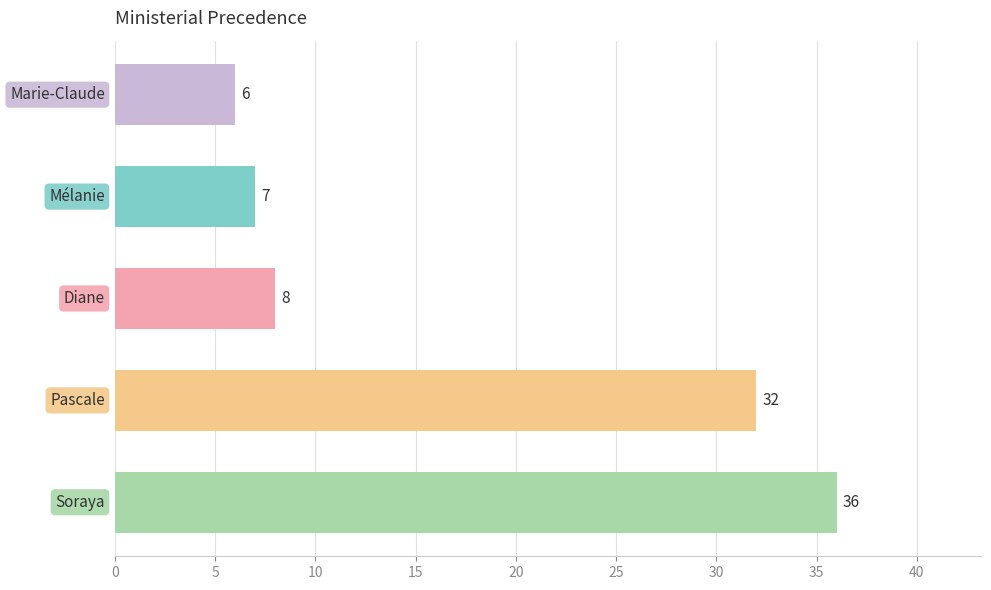

What is the difference between the maximum and second lowest values?

29